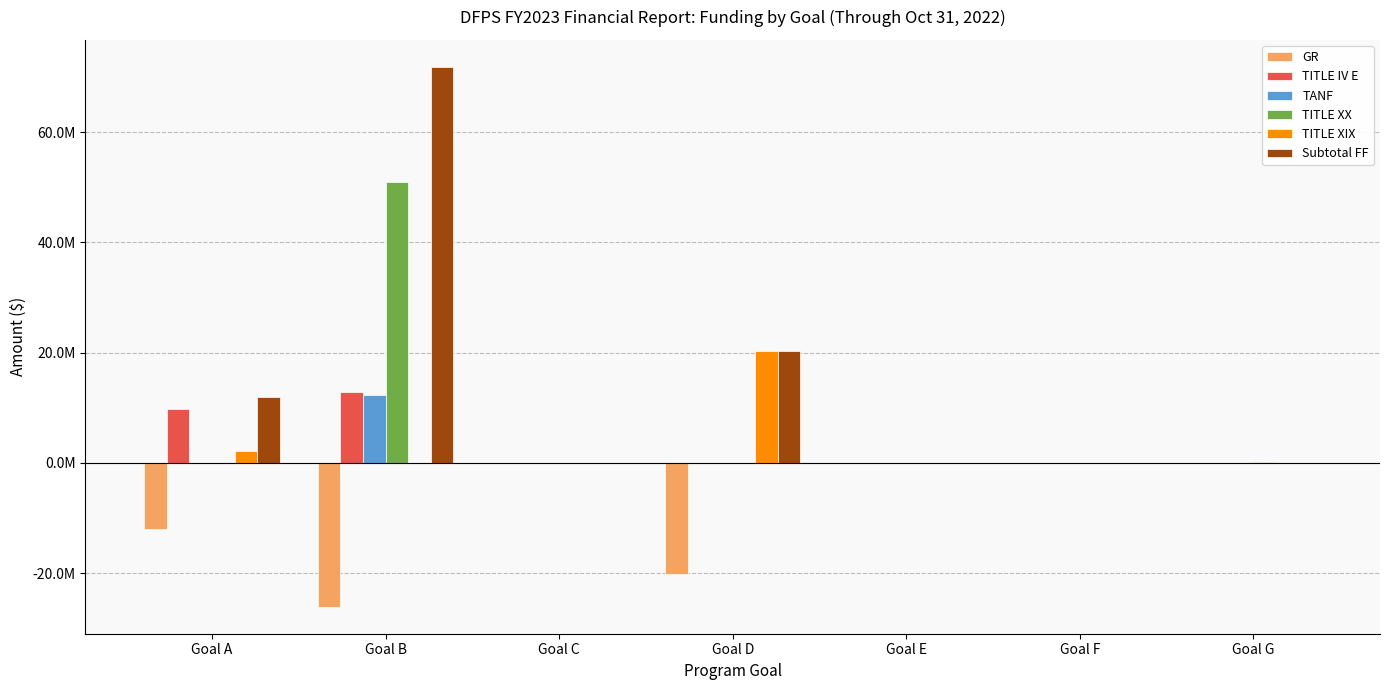

Are the bars horizontal?

No